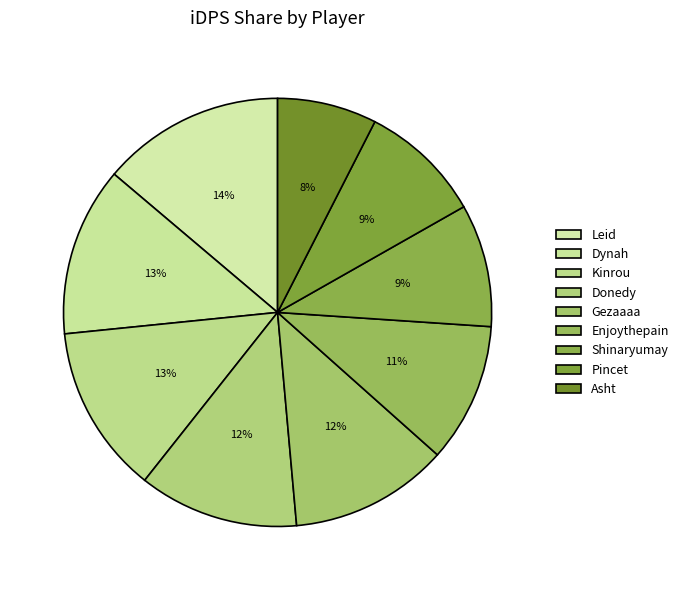

What percentage do Kinrou and Shinaryumay together represent?

22.0%